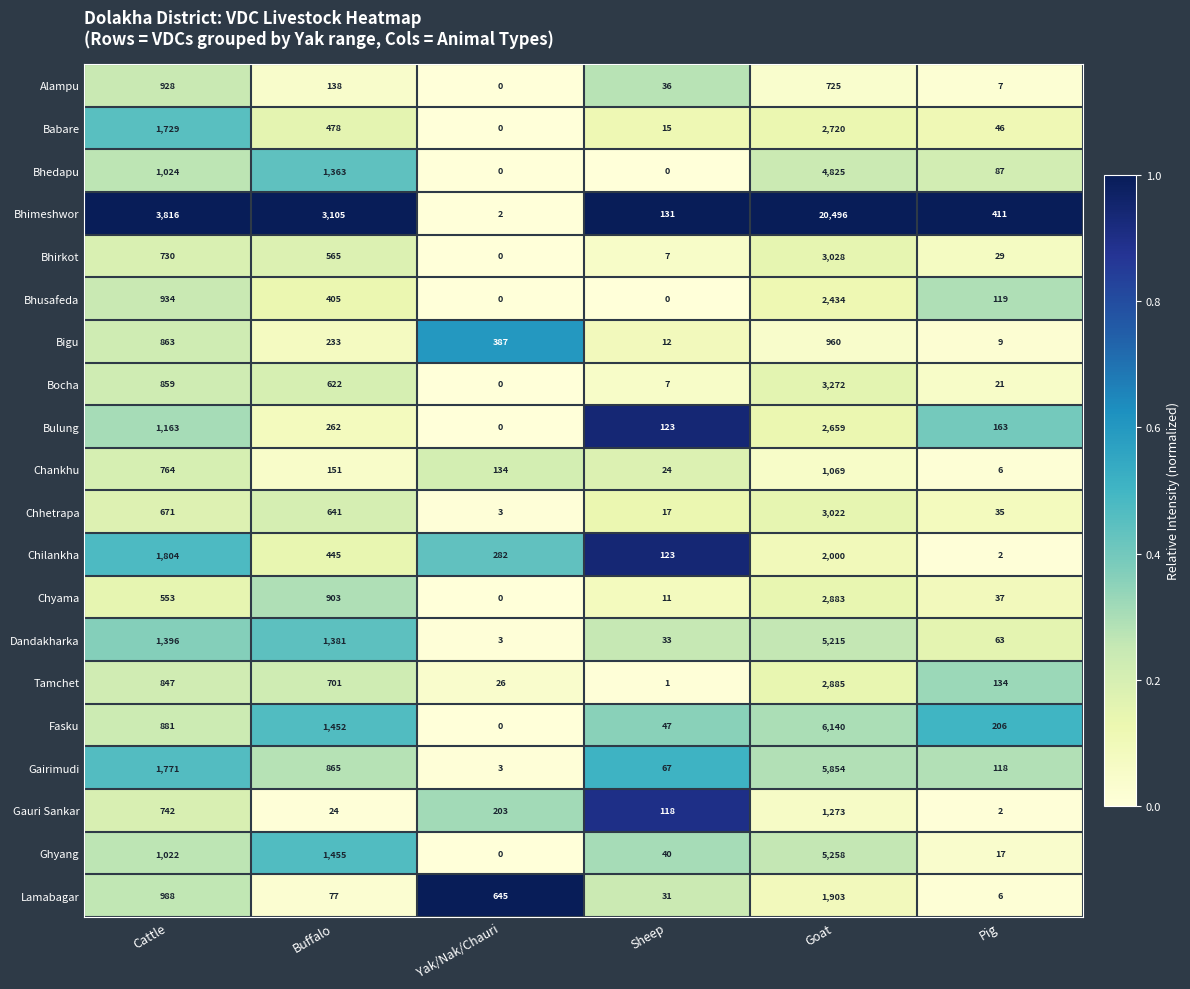

What is the difference between the highest and lowest values at Cattle?

3263